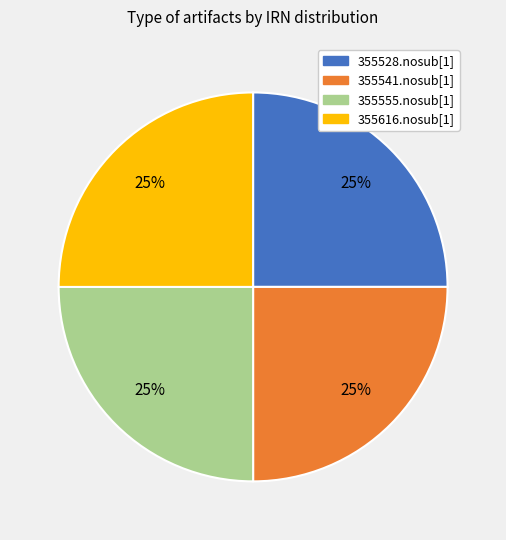

To the nearest percent, what is the average slice percentage?

25%